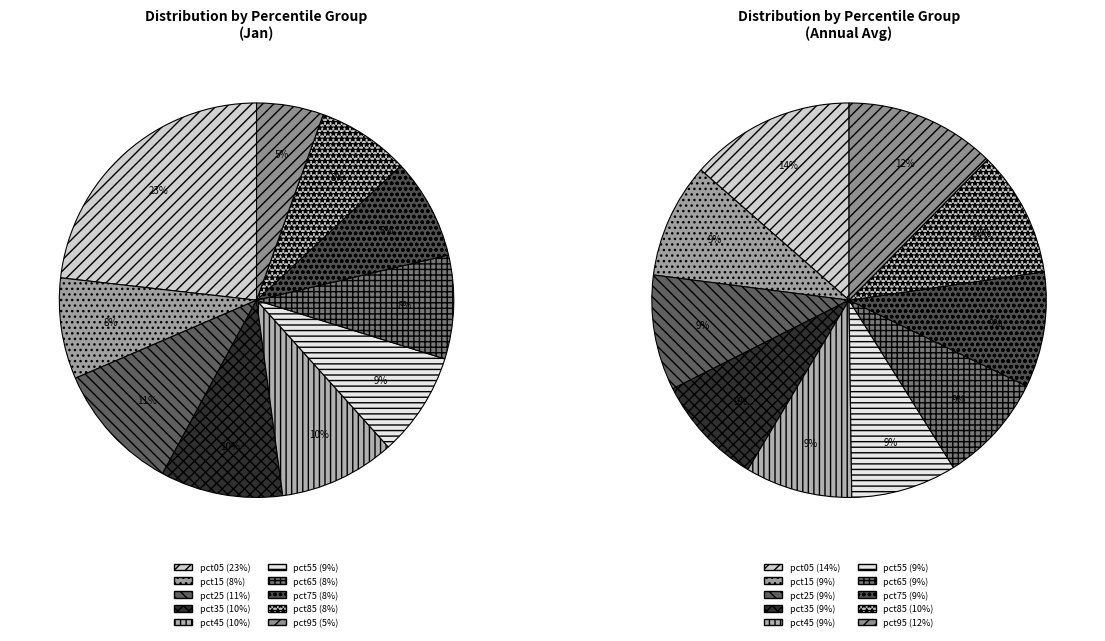

To the nearest percent, what is the average slice percentage?

10%